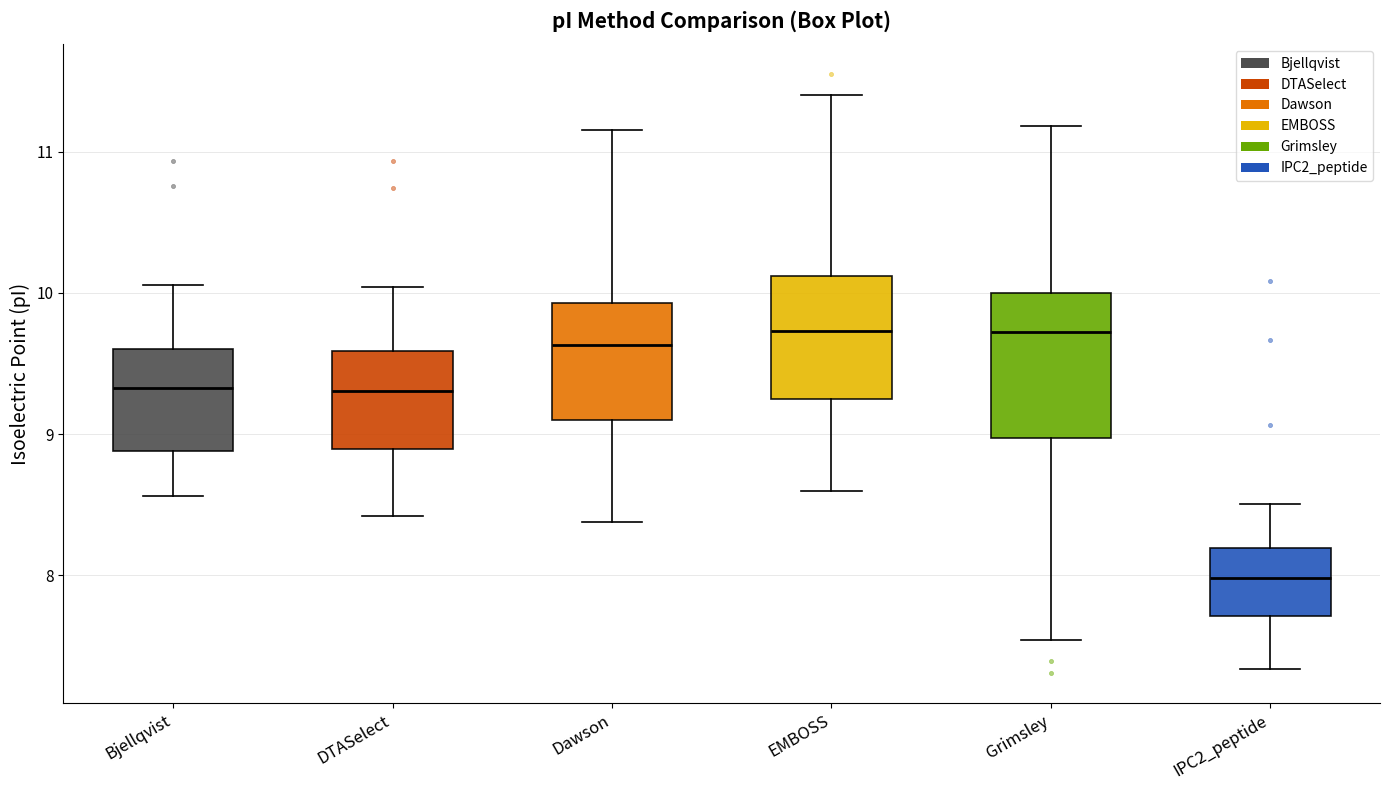

Reading left to right, read every box against the y-axis: the position of its median line, the range the box covers, and the ends of its whiskers. The values are not printed on the chart, so give them approximately, as read against the axis.

Bjellqvist: median 9.3, box 8.9 to 9.6, whiskers 8.6 to 10.1
DTASelect: median 9.3, box 8.9 to 9.6, whiskers 8.4 to 10.0
Dawson: median 9.6, box 9.1 to 9.9, whiskers 8.4 to 11.2
EMBOSS: median 9.7, box 9.2 to 10.1, whiskers 8.6 to 11.4
Grimsley: median 9.7, box 9.0 to 10.0, whiskers 7.5 to 11.2
IPC2_peptide: median 8.0, box 7.7 to 8.2, whiskers 7.3 to 8.5